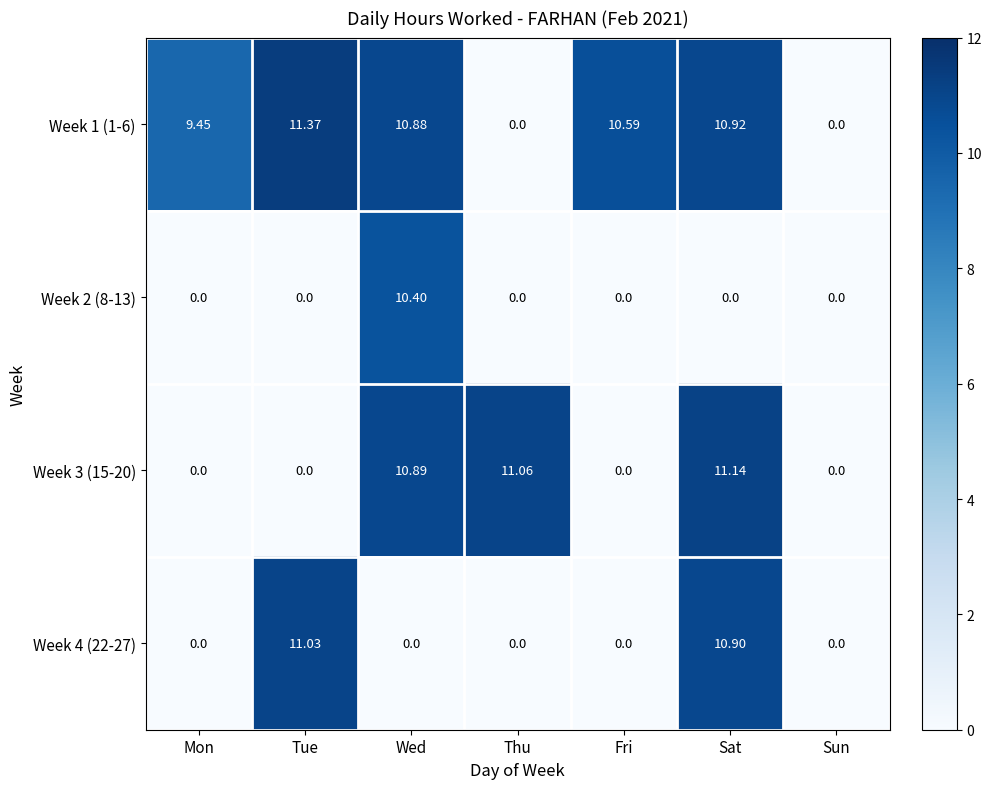

Where is Week 1 (1-6) nearest to the value 5?

Mon